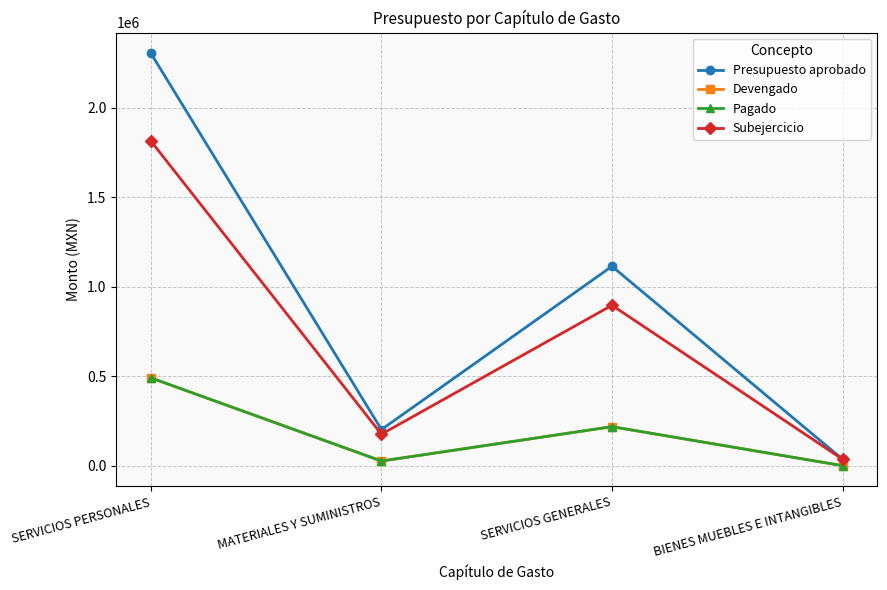

Does the chart have visible grid lines?

Yes